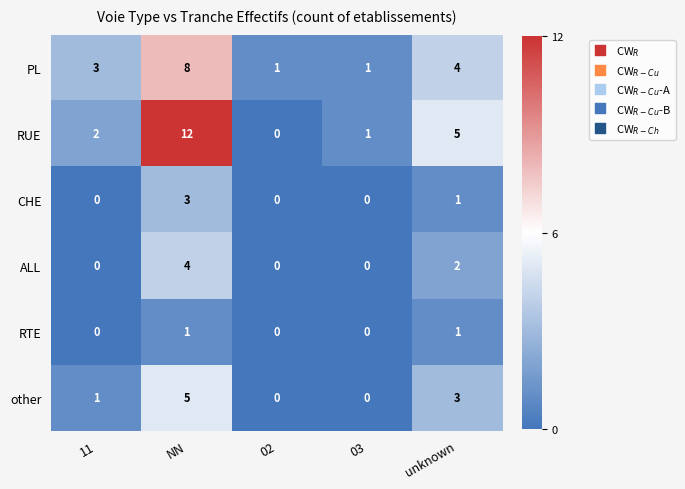

The value of other at NN is 5. True or false?

True